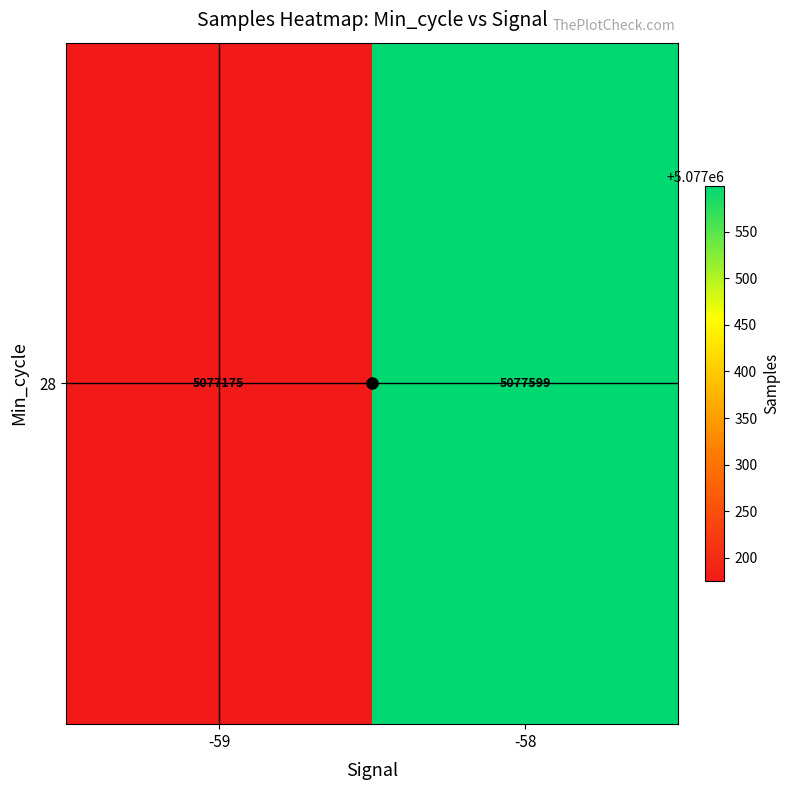

List the labels in order of value, largest first.

-58, -59